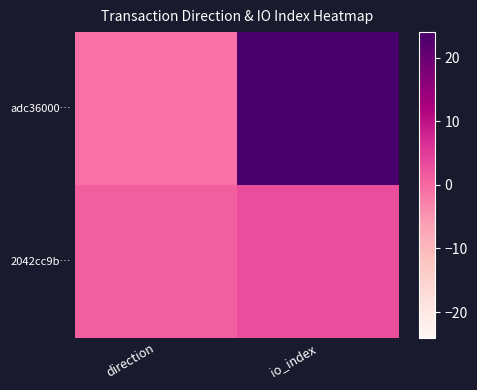

At which category is the sum across all series the highest?

io_index